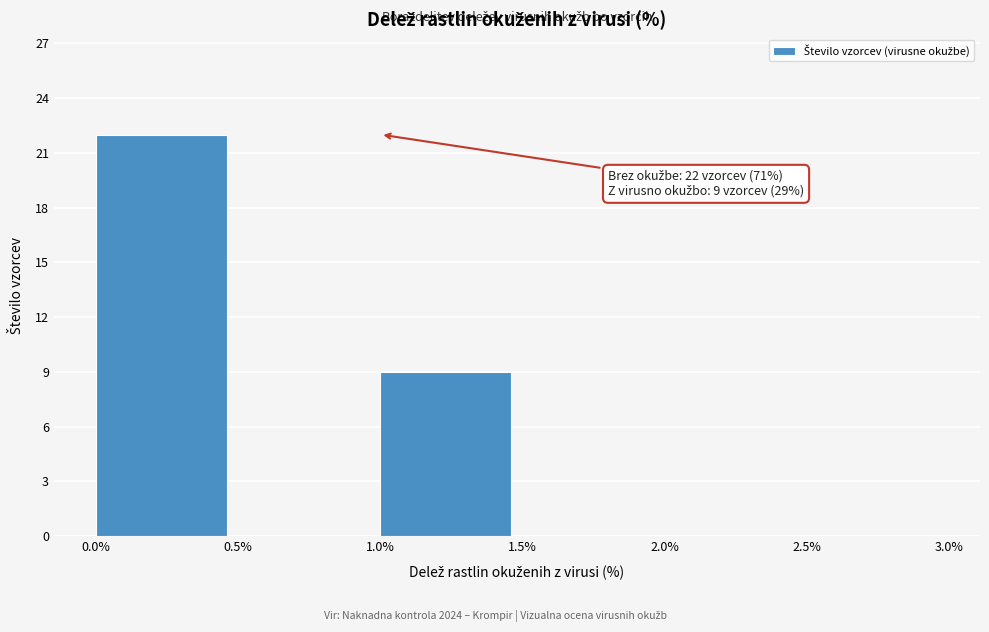

Over which range of the x-axis is the bar tallest?

0.0% to 0.5%